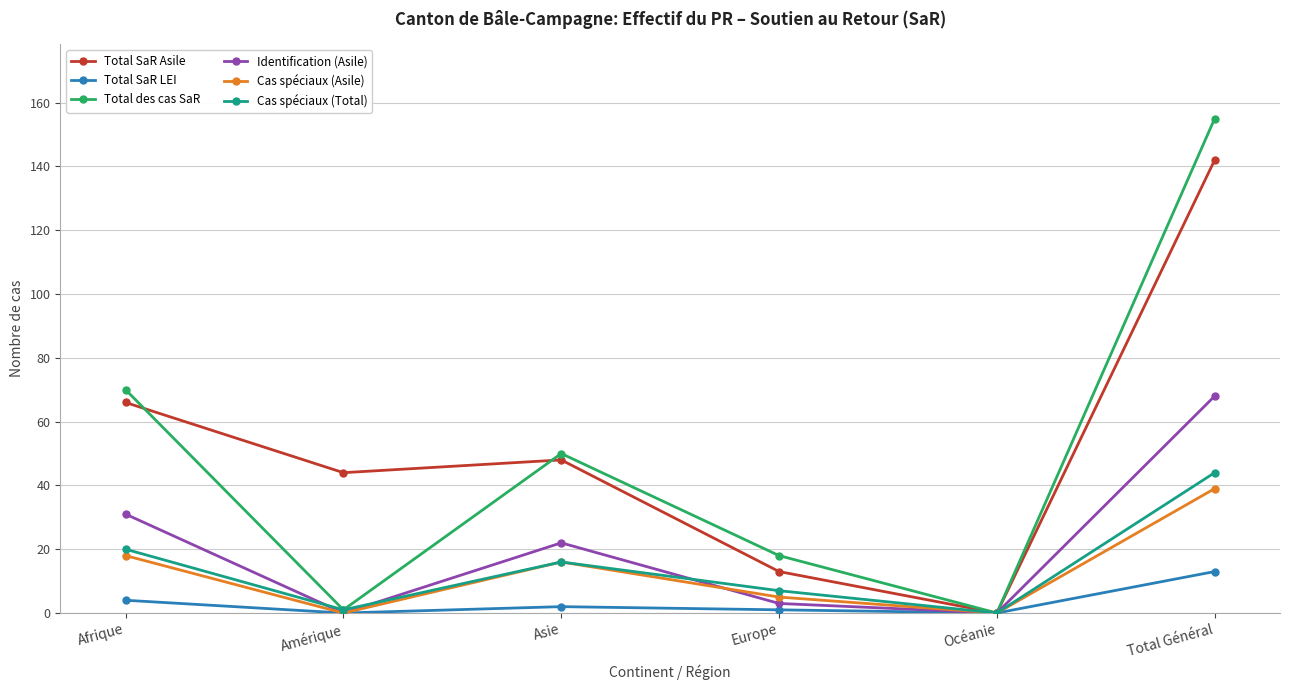

Which series changed the most between Afrique and Océanie?

Total des cas SaR